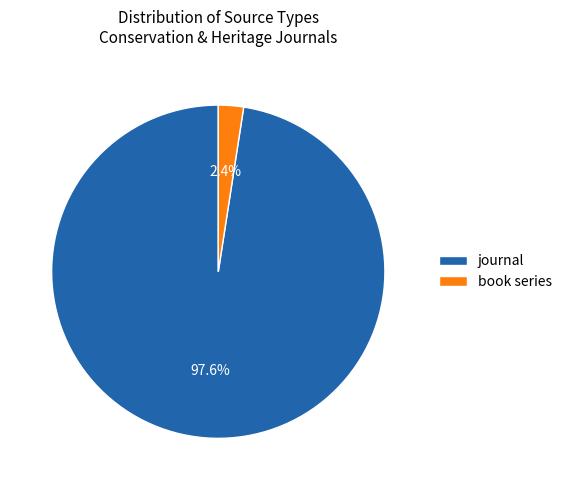

What is the smallest slice in the pie chart?

book series